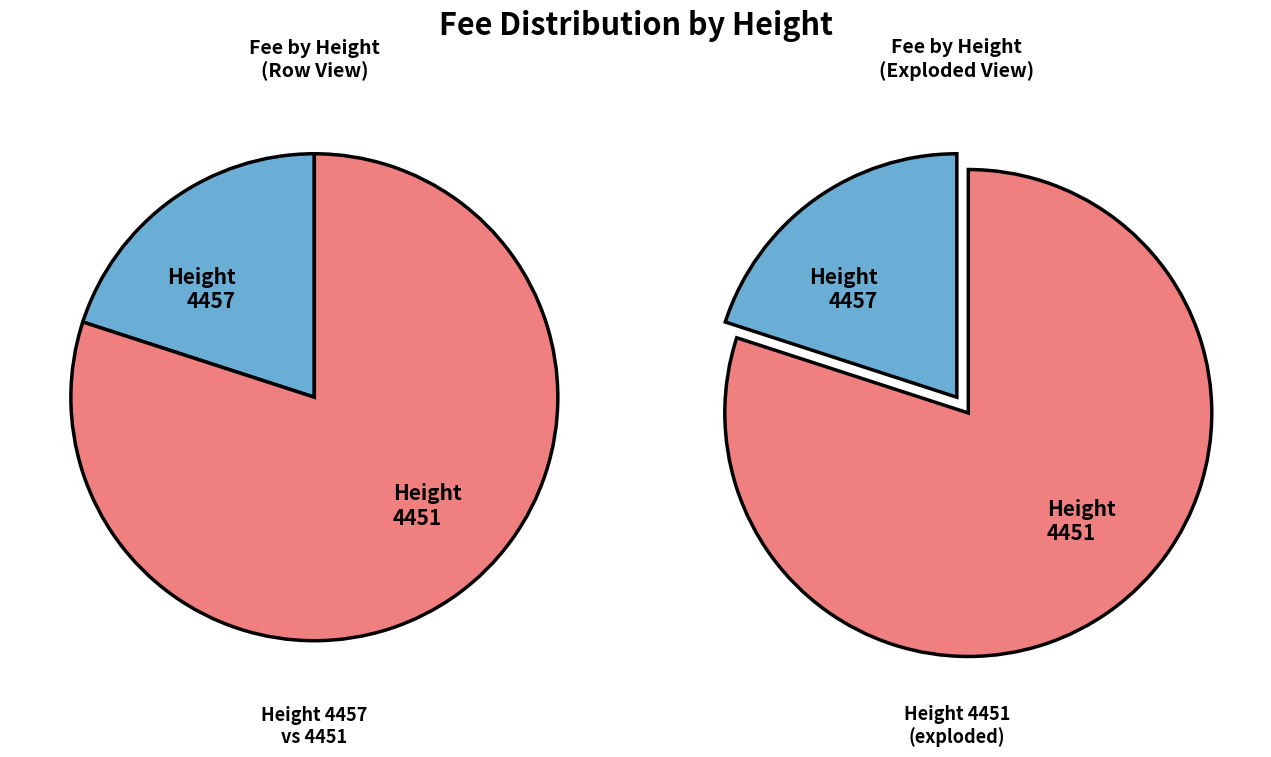

True or false: 4451 accounts for 80% of the total.

True